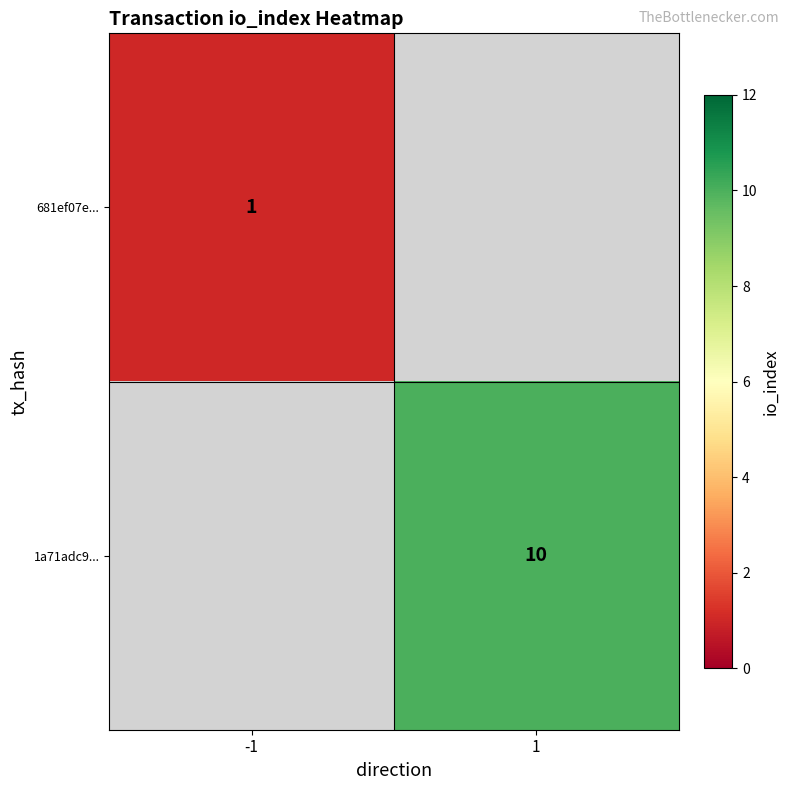

The 681ef07e... series shows 0 at -1. True or false?

False